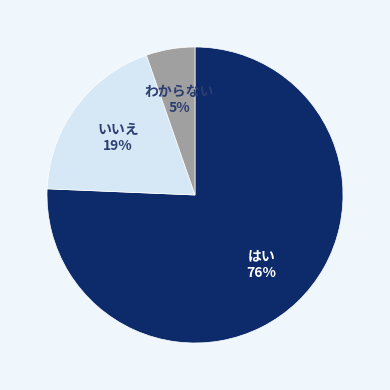

Is there any slice that represents more than half of the pie?

Yes